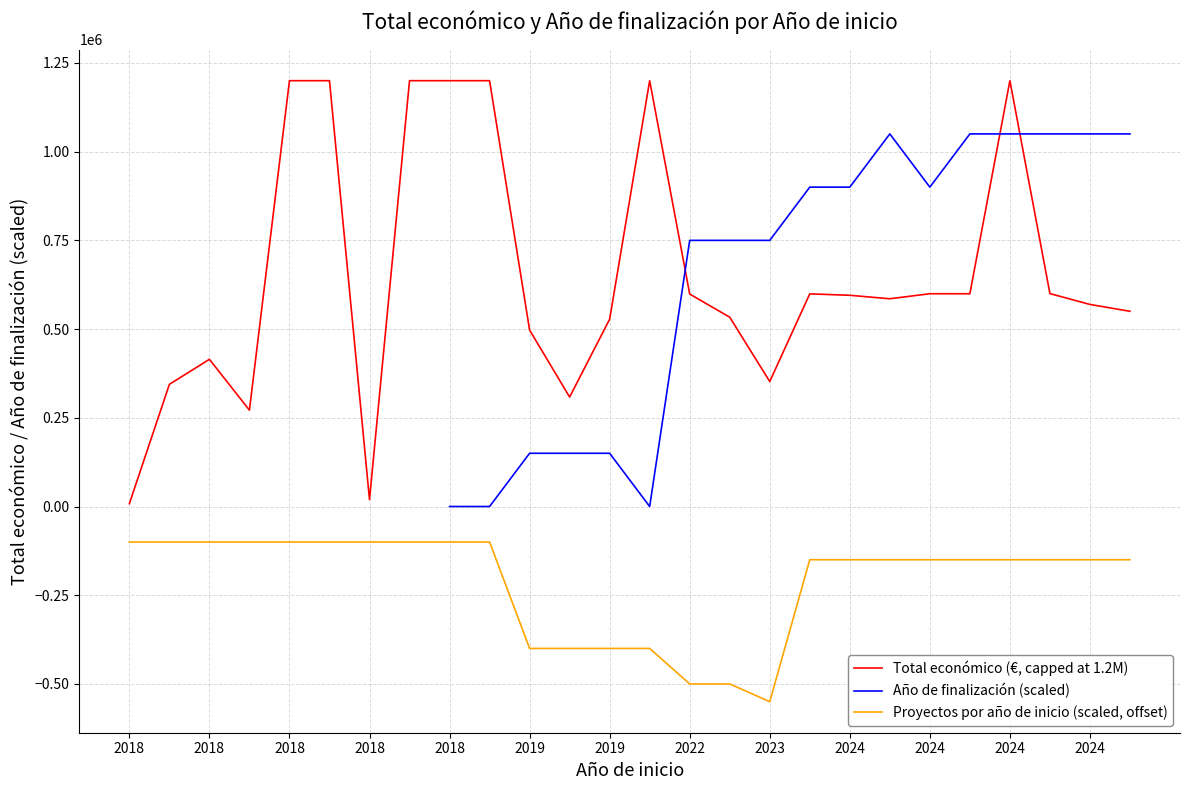

How many values in the Año de finalización (scaled) series exceed 150000?

12